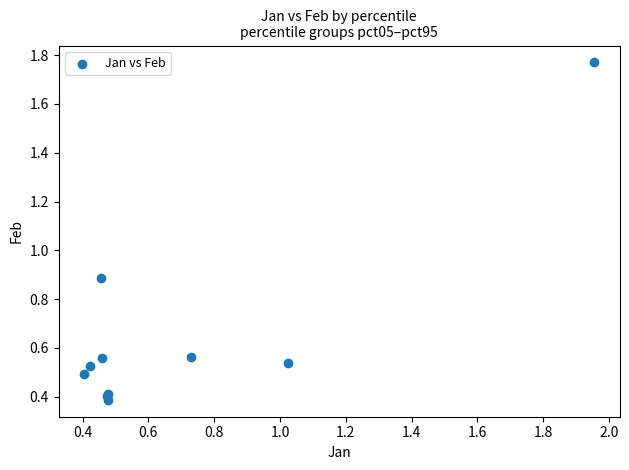

What Y value in the scatter plot is closest to 1?

0.9